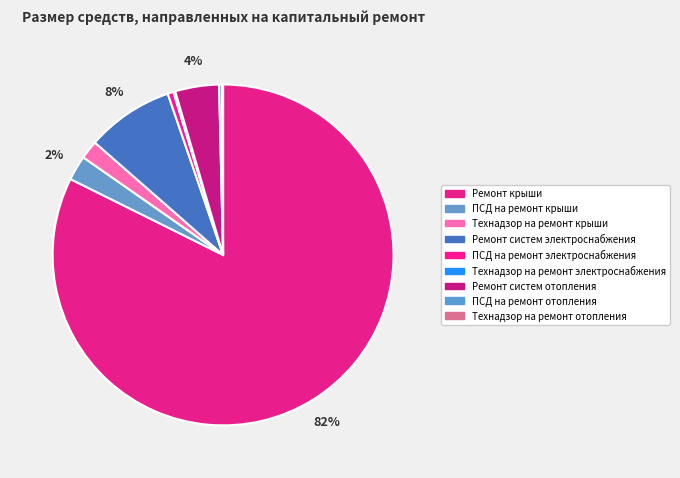

What is the majority slice?

Ремонт крыши